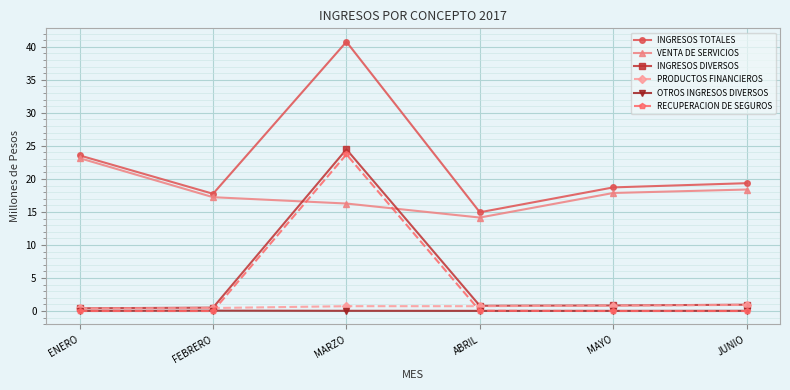

What is the value of the INGRESOS TOTALES point at the 1st from the left?

23.6